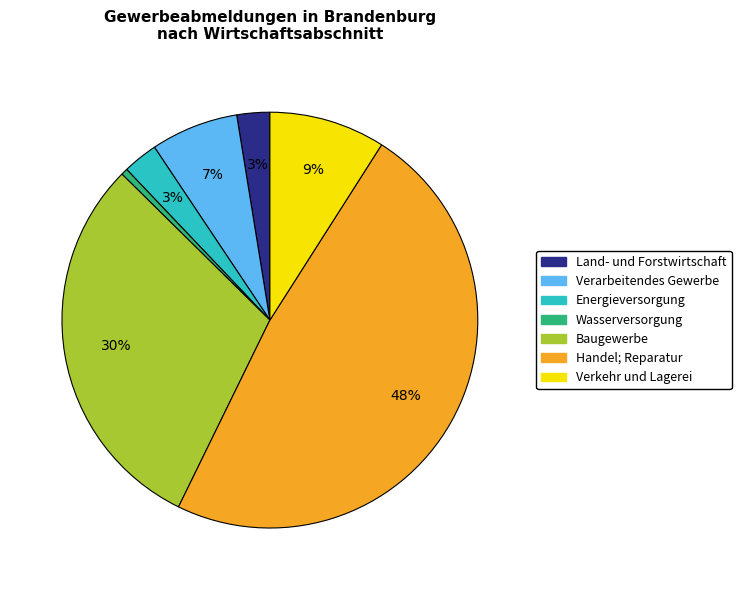

True or false: Handel; Reparatur accounts for 48% of the total.

True